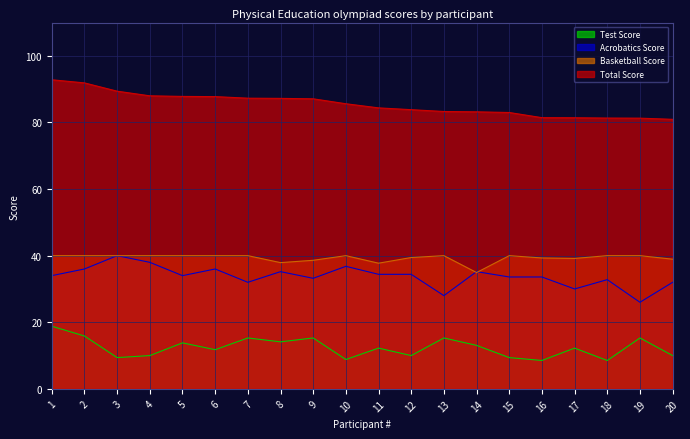

How many lines are shown in the chart?

4